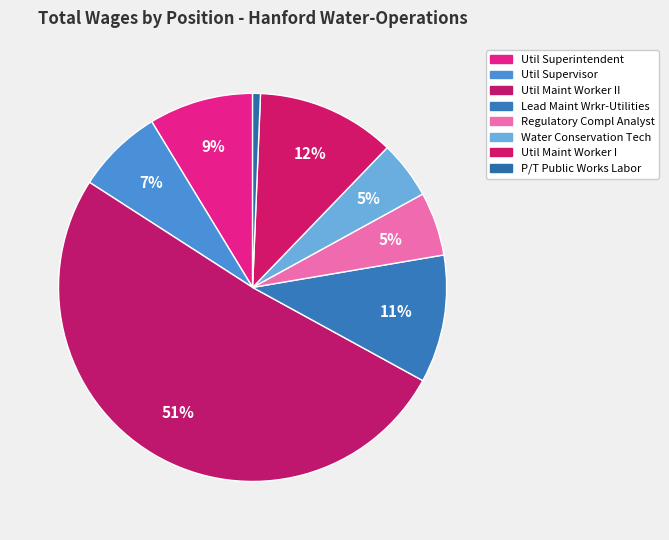

What is the smallest slice in the pie chart?

P/T Public Works Labor